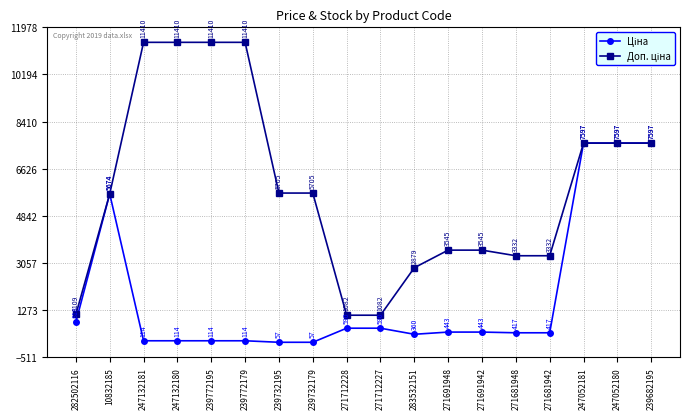

At how many categories does at least one series exceed 5713?

7